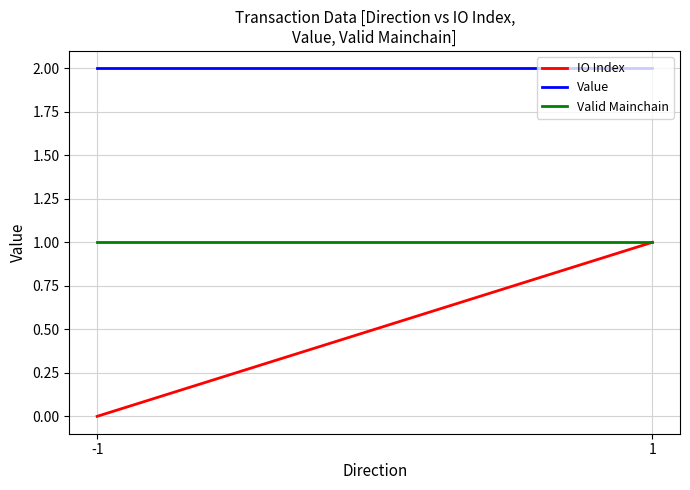

What is the value of the IO Index point at the 2nd from the left?

1.0